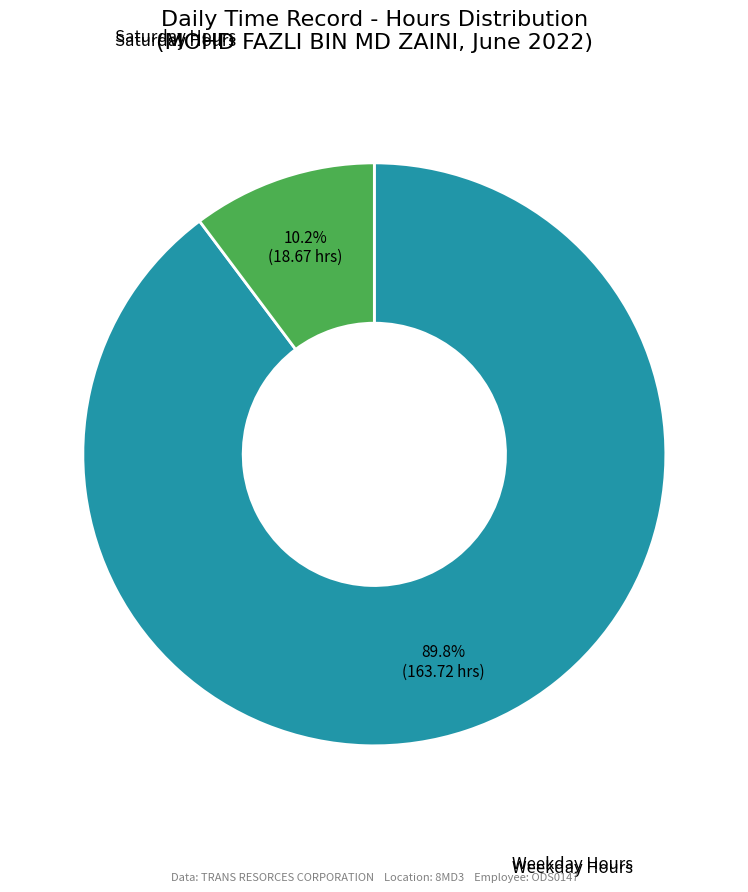

What is the ratio of the value at Weekday Hours to the value at Saturday Hours?

8.8